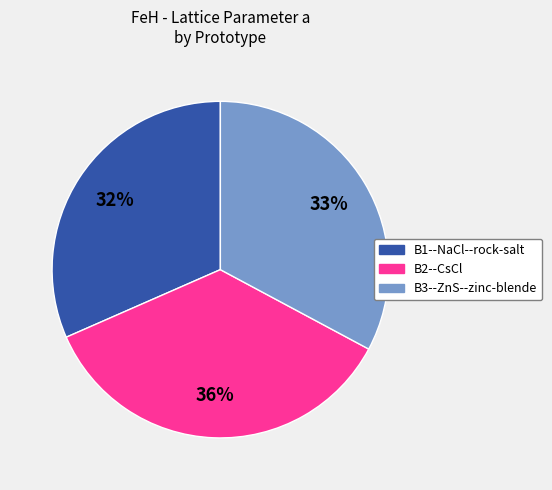

To the nearest percent, what is the difference between the largest and smallest slice percentages?

4%